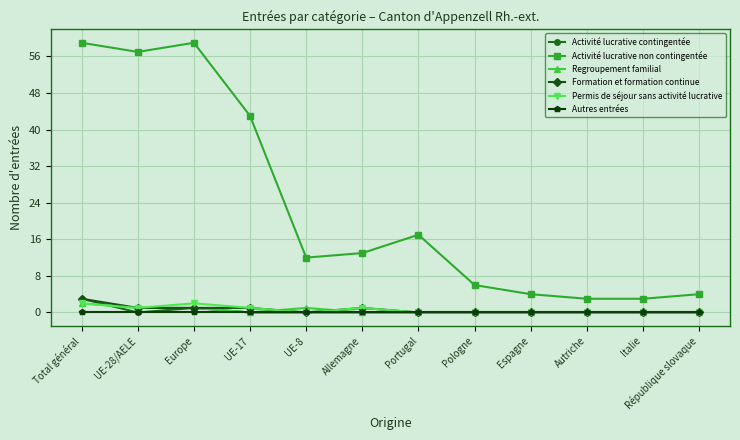

What position from the left is Europe?

3